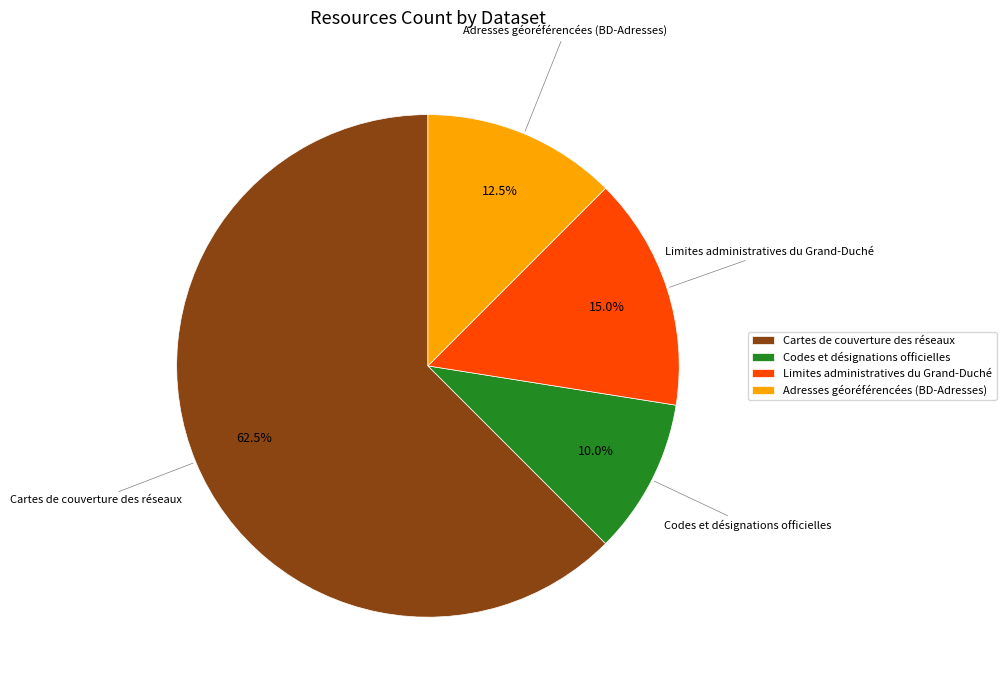

Is there any slice that represents more than half of the pie?

Yes